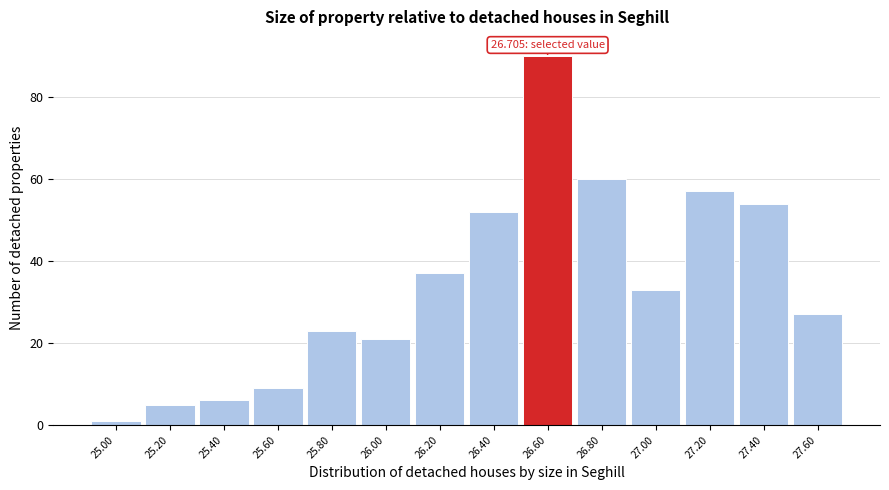

Reading left to right, extract all data points from this chart.

1	5	6	9	23	21	37	52	90	60	33	57	54	27